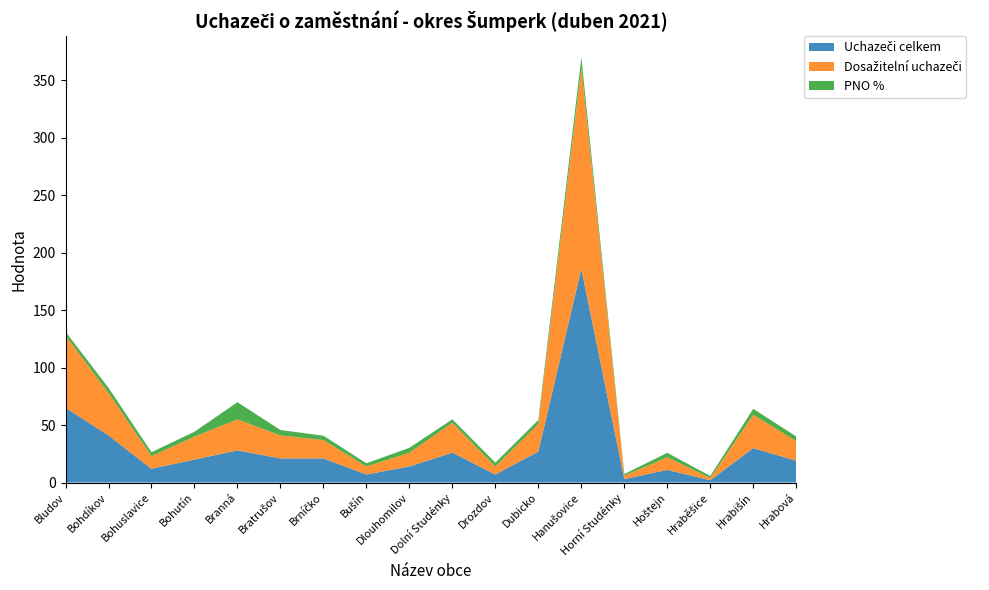

Reading left to right, what are all the values shown in this chart?

Uchazeči celkem: 65.0	41.0	12.0	20.0	28.0	21.0	21.0	7.0	14.0	26.0	7.0	27.0	186.0	3.0	11.0	2.0	30.0	19.0
Dosažitelní uchazeči: 63.0	37.0	11.0	20.0	27.0	20.0	16.0	7.0	12.0	26.0	7.0	24.0	175.0	3.0	11.0	2.0	29.0	17.0
PNO %: 3.3	4.4	3.4	4.2	14.9	4.7	3.8	2.8	4.2	3.0	3.3	3.4	8.9	1.4	3.9	1.7	5.2	4.1